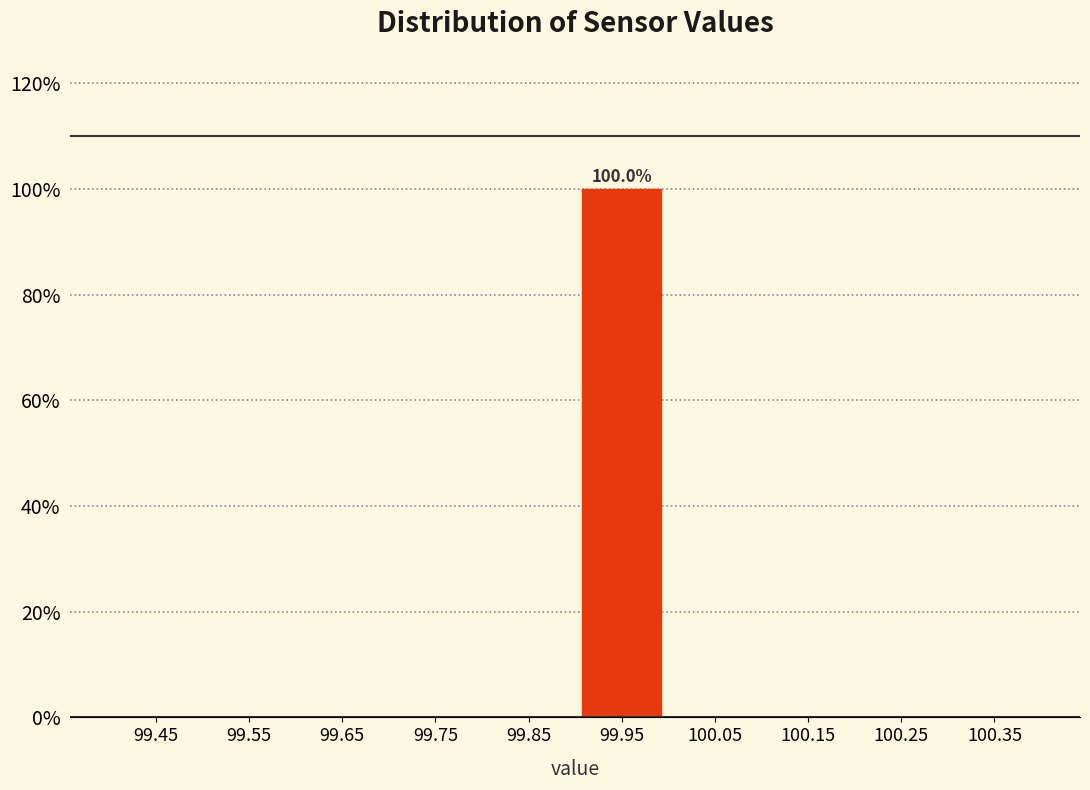

Over which range of the x-axis is the bar tallest?

99.9 to 100.0